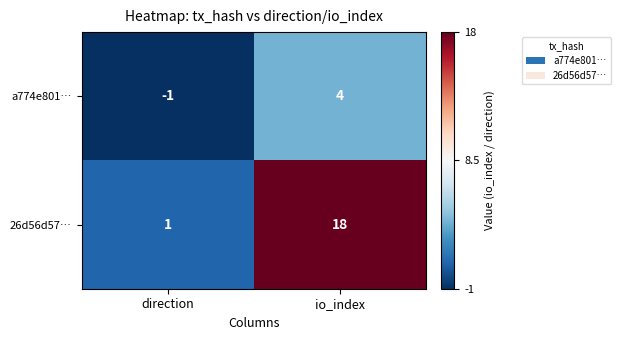

Rank the series by their maximum value, from lowest to highest.

a774e801…, 26d56d57…